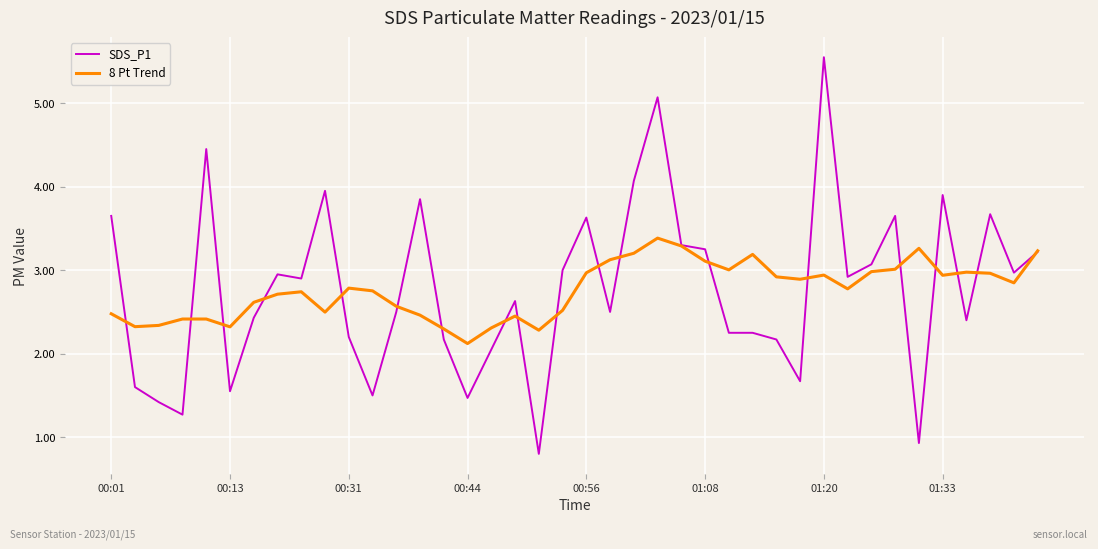

Which series has the widest spread of values?

SDS_P1